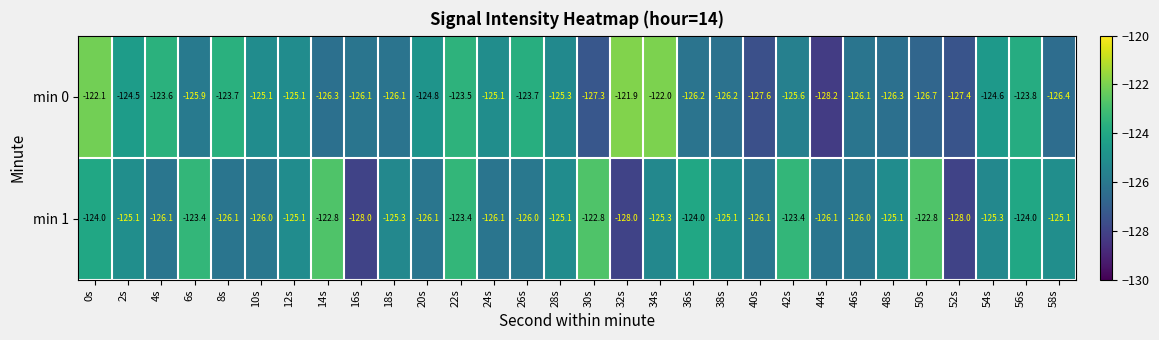

What is the difference between the second highest and second lowest values in the min 1 series?

5.2